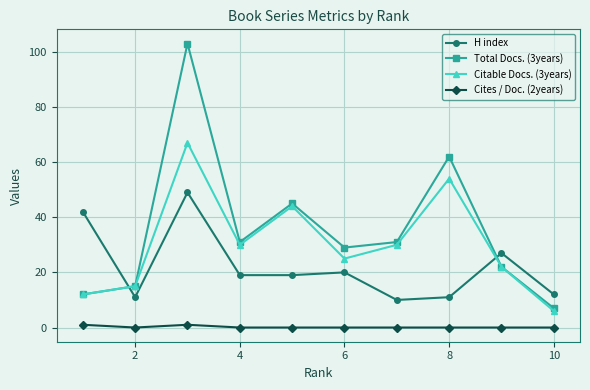

Reading left to right, what are all the values shown in this chart?

H index: 42	11	49	19	19	20	10	11	27	12
Total Docs. (3years): 12	15	103	31	45	29	31	62	22	7
Citable Docs. (3years): 12	15	67	30	44	25	30	54	22	6
Cites / Doc. (2years): 1	0	1	0	0	0	0	0	0	0